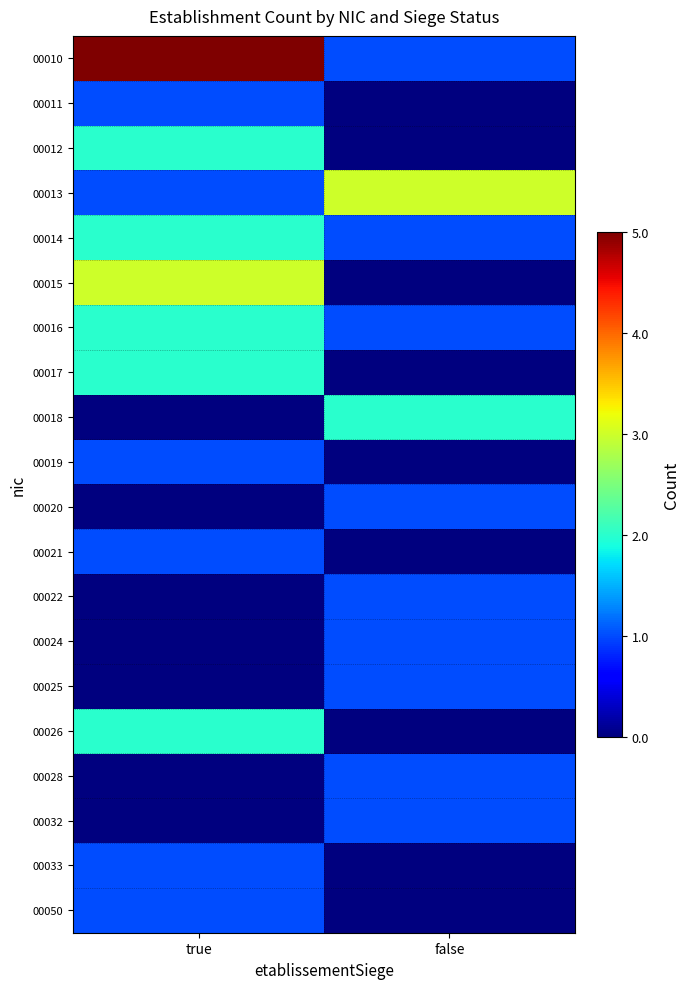

Reading right to left, transcribe all the data shown in this chart.

00010: false=1	true=6
00011: false=0	true=1
00012: false=0	true=2
00013: false=3	true=1
00014: false=1	true=2
00015: false=0	true=3
00016: false=1	true=2
00017: false=0	true=2
00018: false=2	true=0
00019: false=0	true=1
00020: false=1	true=0
00021: false=0	true=1
00022: false=1	true=0
00024: false=1	true=0
00025: false=1	true=0
00026: false=0	true=2
00028: false=1	true=0
00032: false=1	true=0
00033: false=0	true=1
00050: false=0	true=1